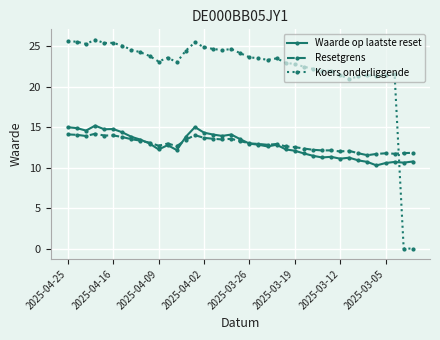

What is the value of the Resetgrens point at the 3rd from the left?

13.9